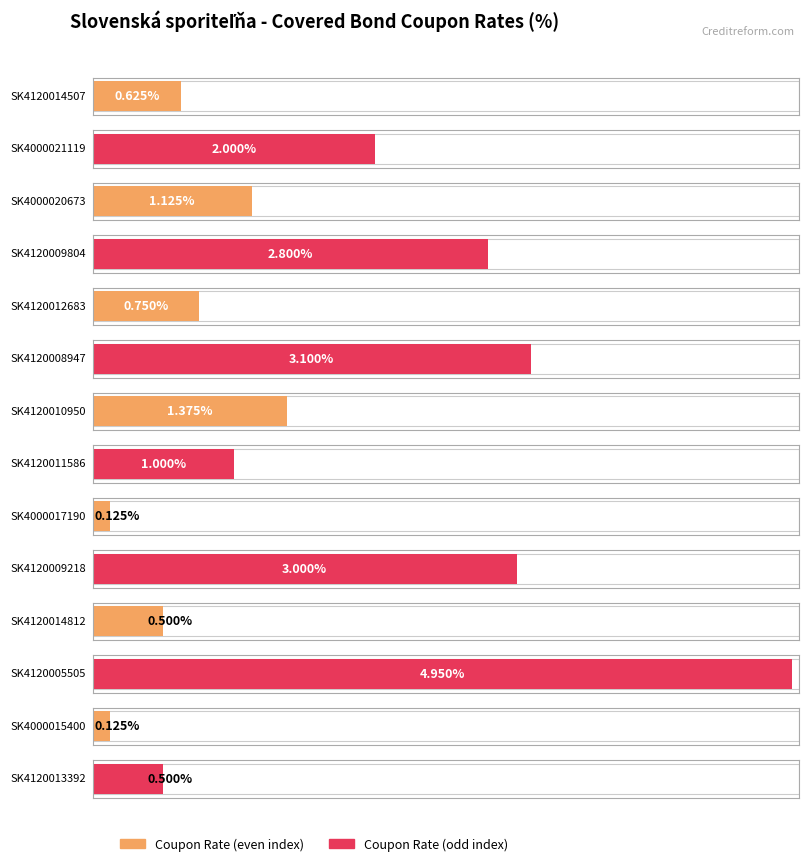

How many categories are shown in the chart?

14